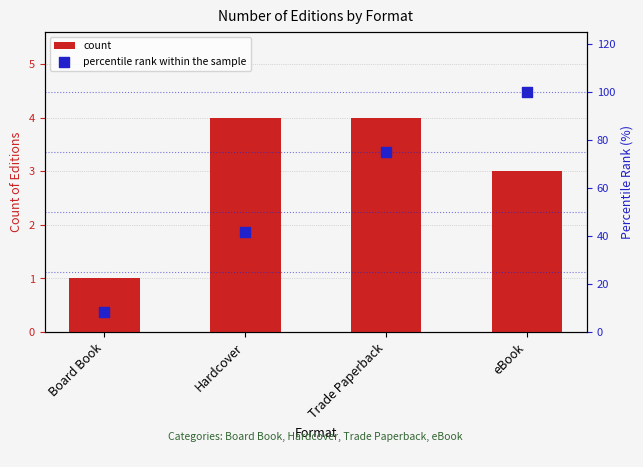

Which series contains the highest Y value?

percentile rank within the sample